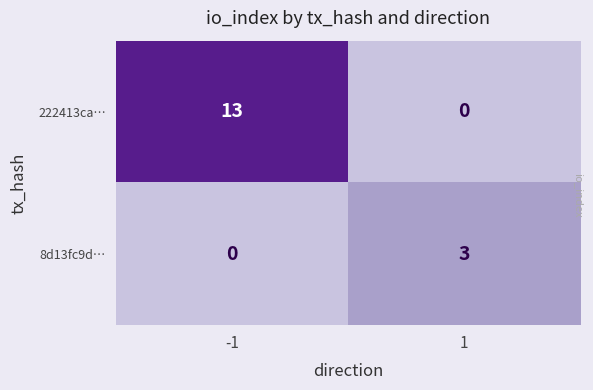

How many distinct data groups are displayed?

2